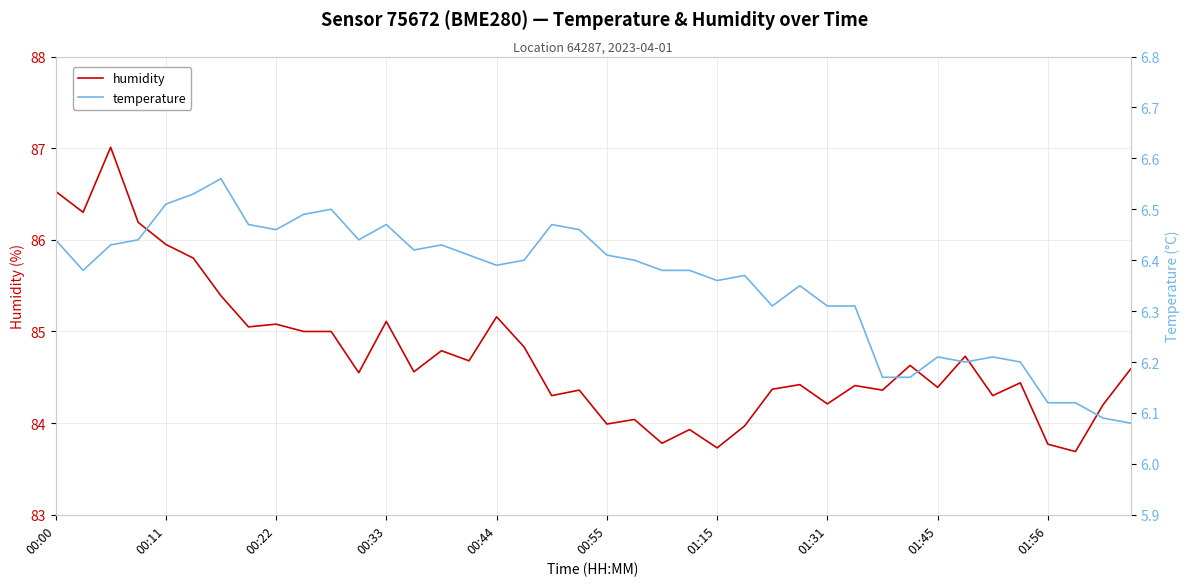

How many interior local valleys does the humidity series have?

14